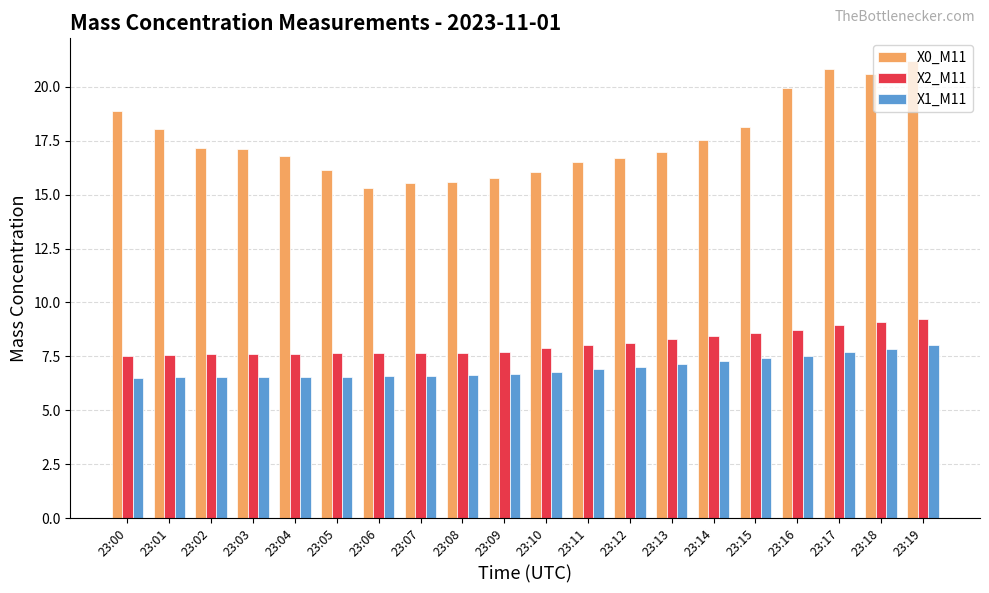

How many bars are there in each group?

3